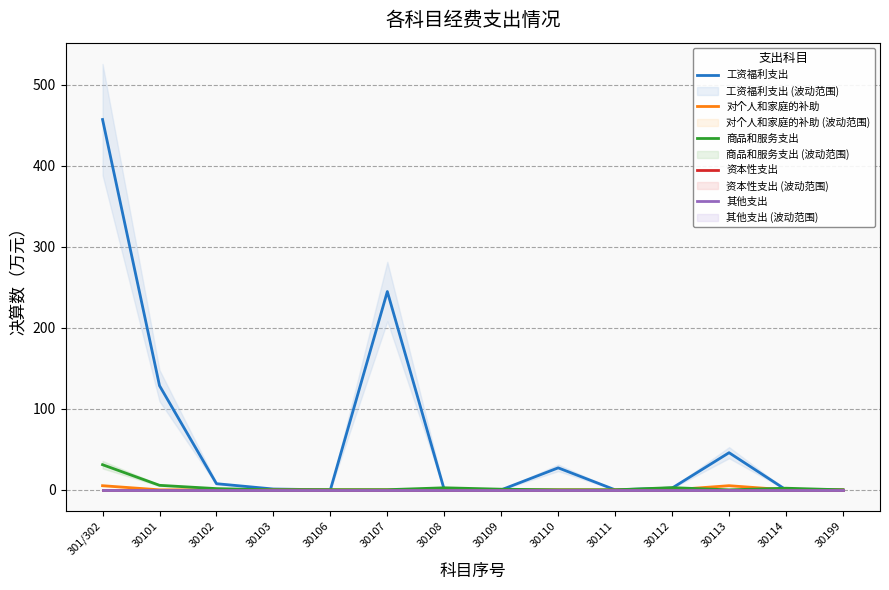

How many lines are shown in the chart?

5